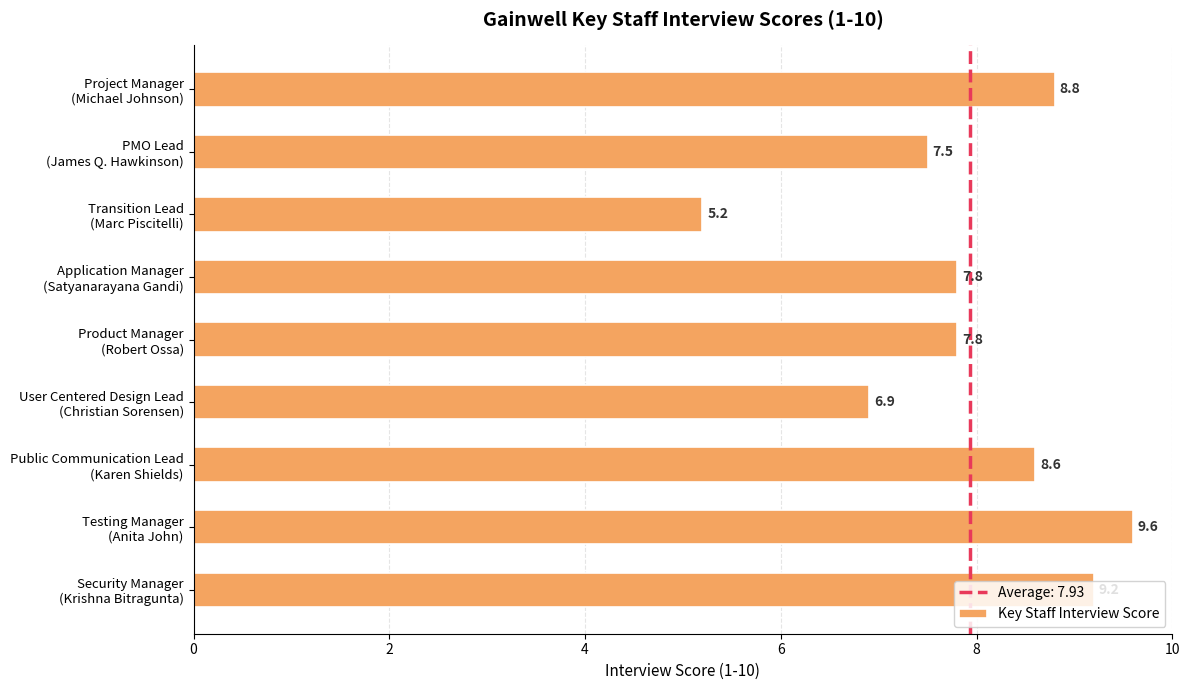

What is the value of the 9th bar from the top?

9.2